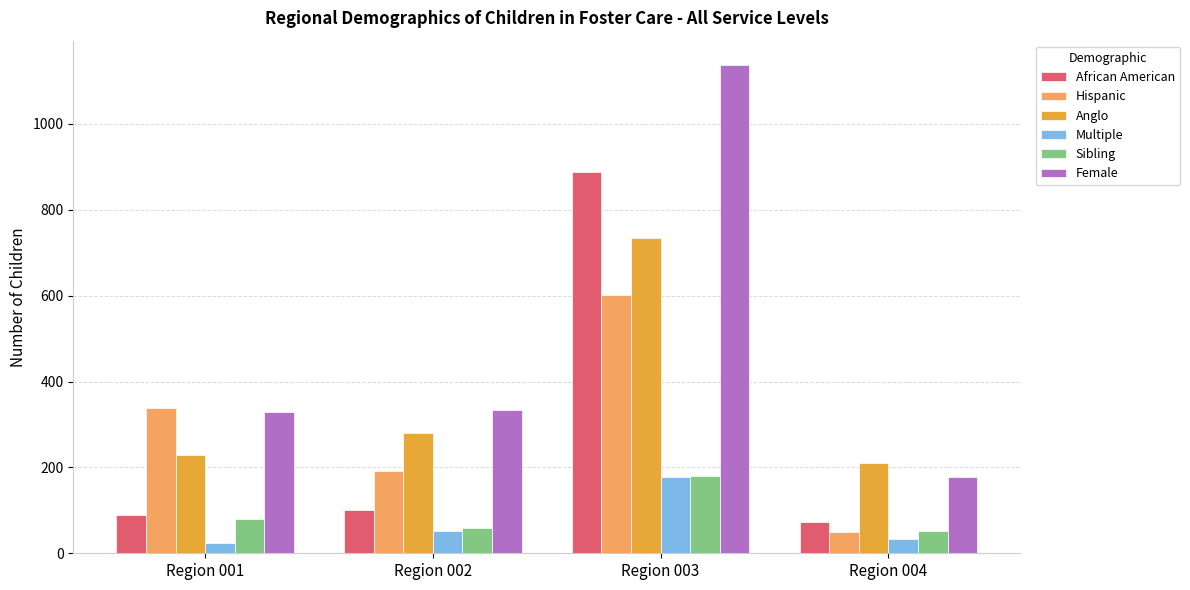

Read the Multiple value at Region 001.

23